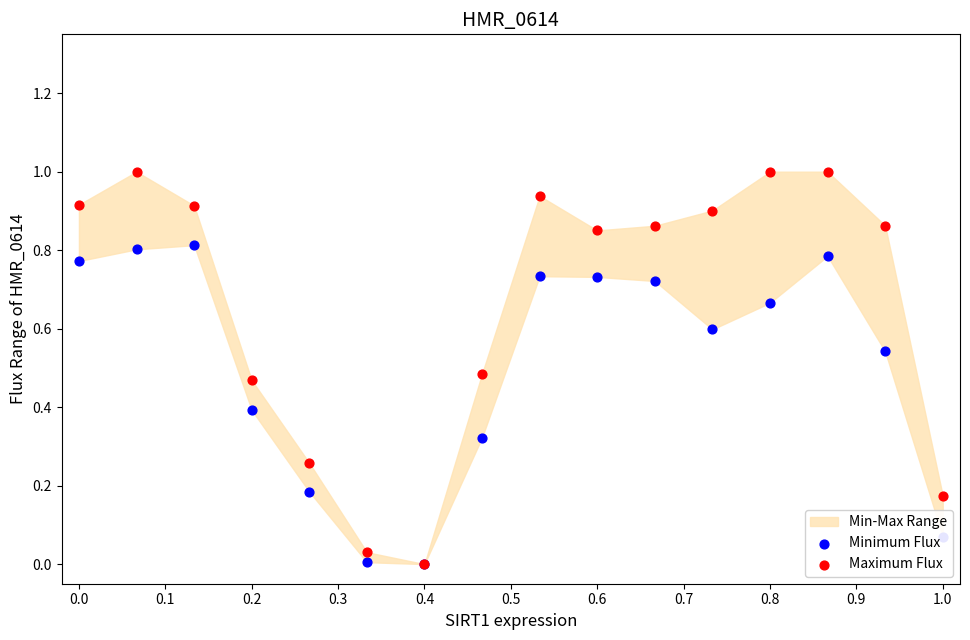

At how many categories does at least one series exceed 0?

15